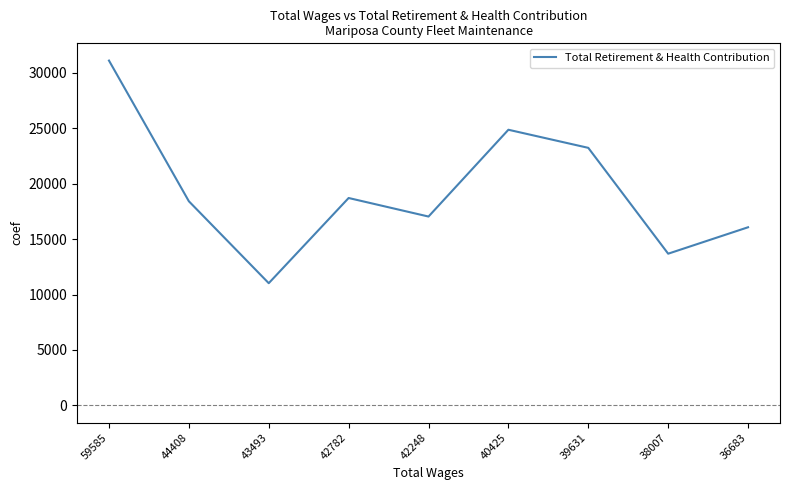

What is the approximate value at 42248, to the nearest 50?

17050